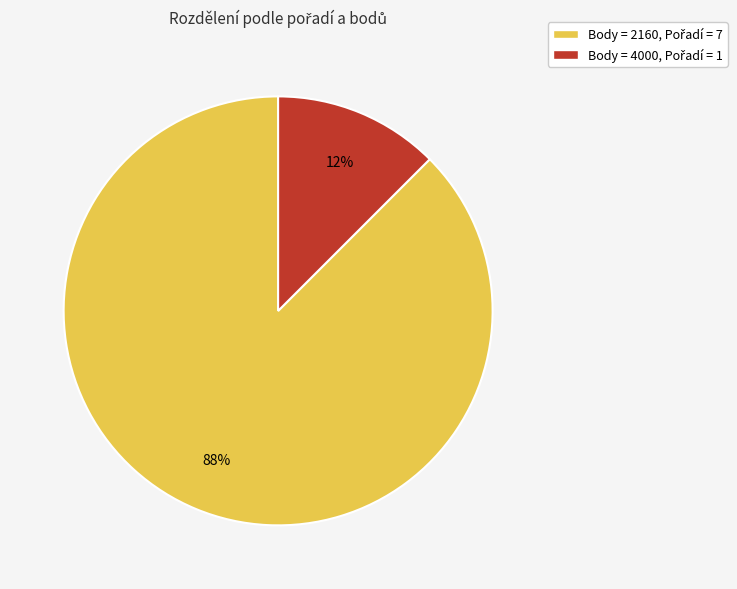

To the nearest percent, what is the average slice percentage?

50%